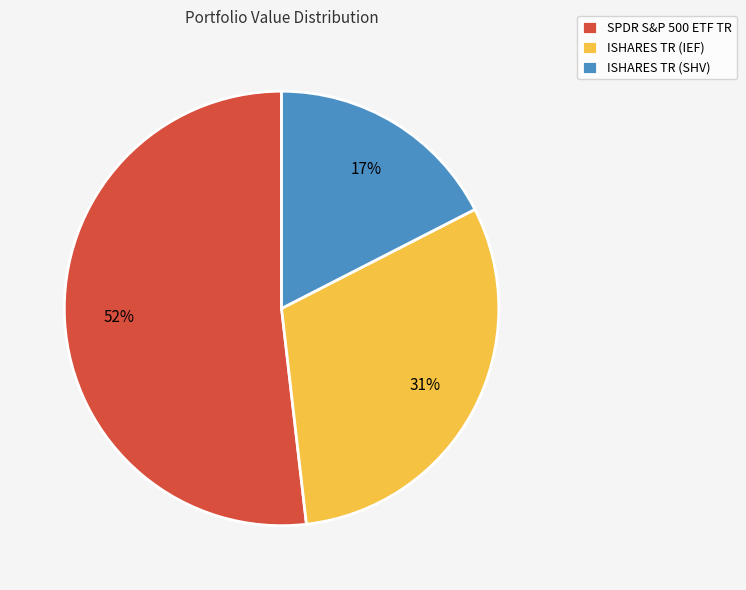

To the nearest percent, what is the combined percentage of ISHARES TR (SHV) and ISHARES TR (IEF)?

48%